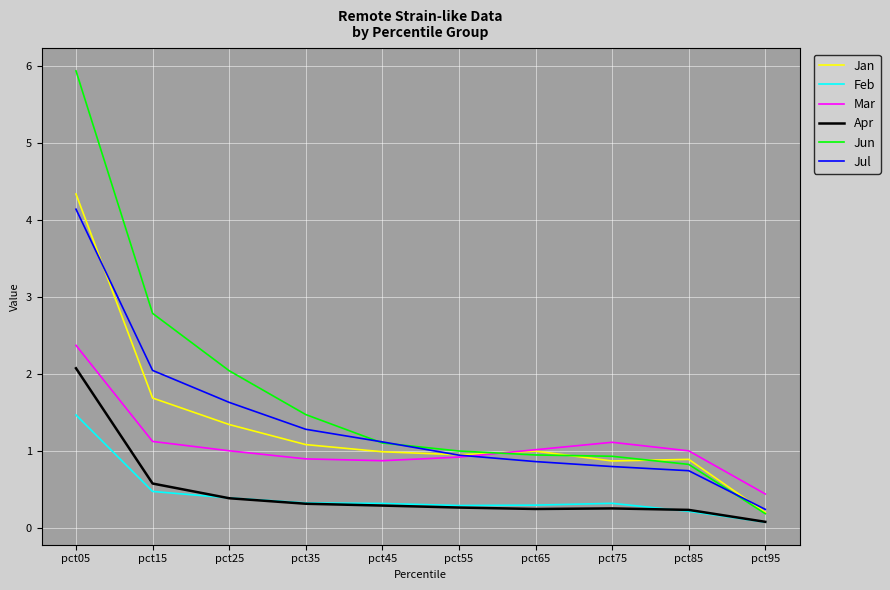

What is the spread (max minus min) of values at pct15?

2.3